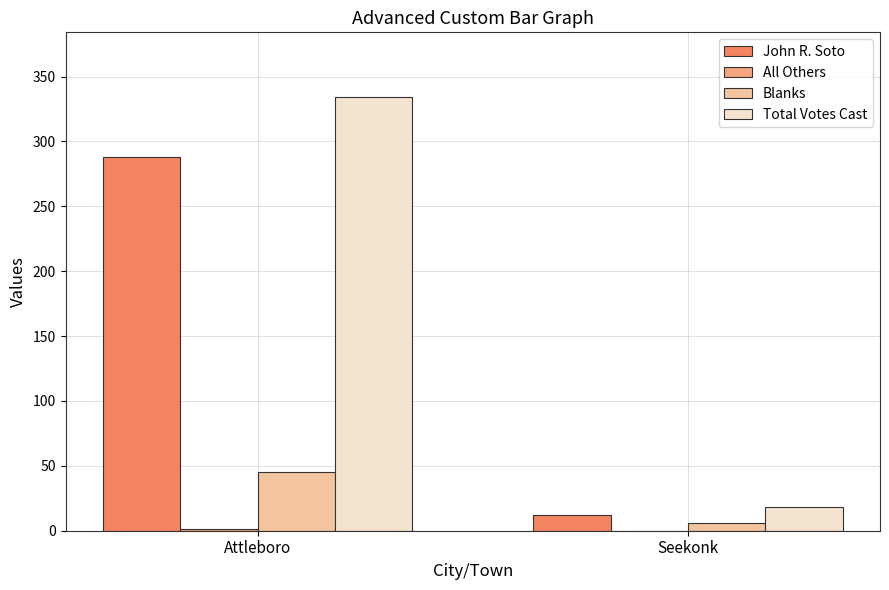

How many groups of bars are there?

2